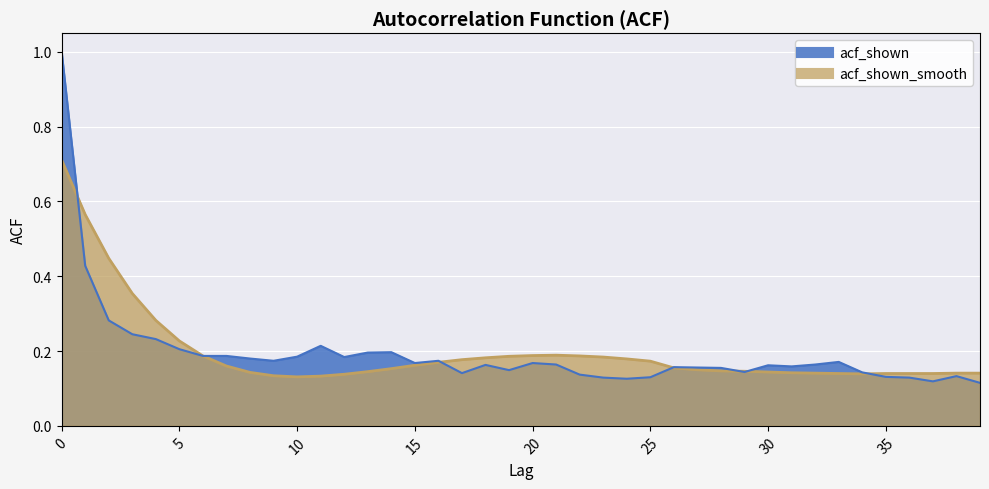

At which label does acf_shown reach its minimum?

39